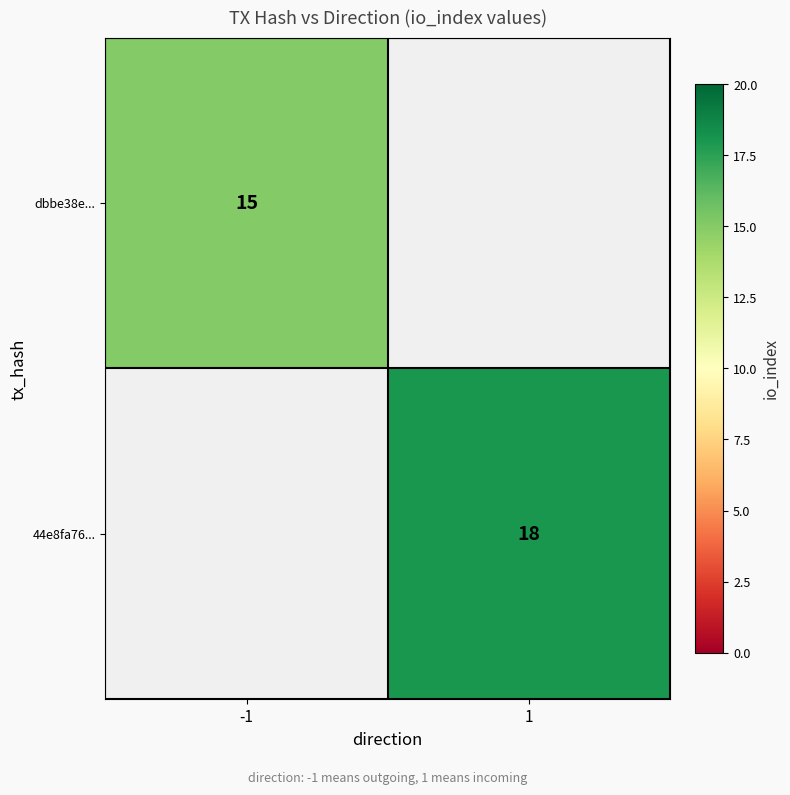

True or false: 44e8fa76... has a value of 32.4 at 1.

False